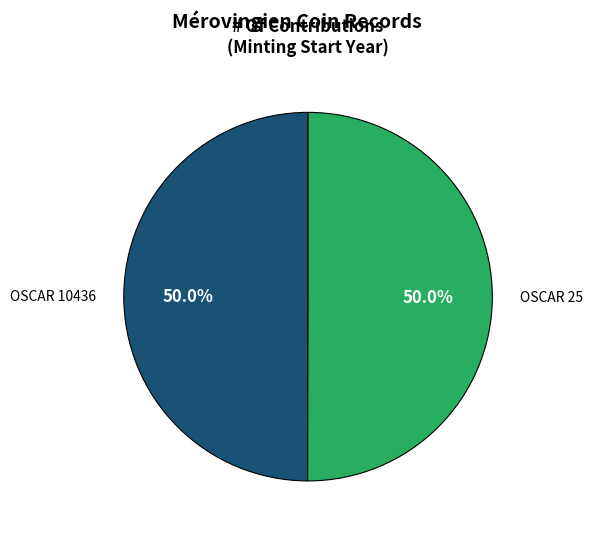

What is the ratio of the value at OSCAR 25 to the value at OSCAR 10436?

1.0